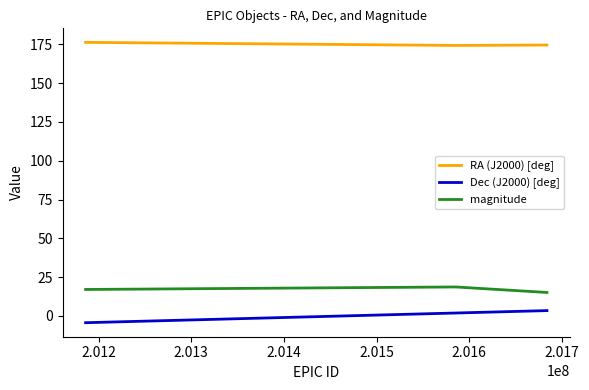

List the series in order of their peak value, lowest first.

Dec (J2000) [deg], magnitude, RA (J2000) [deg]